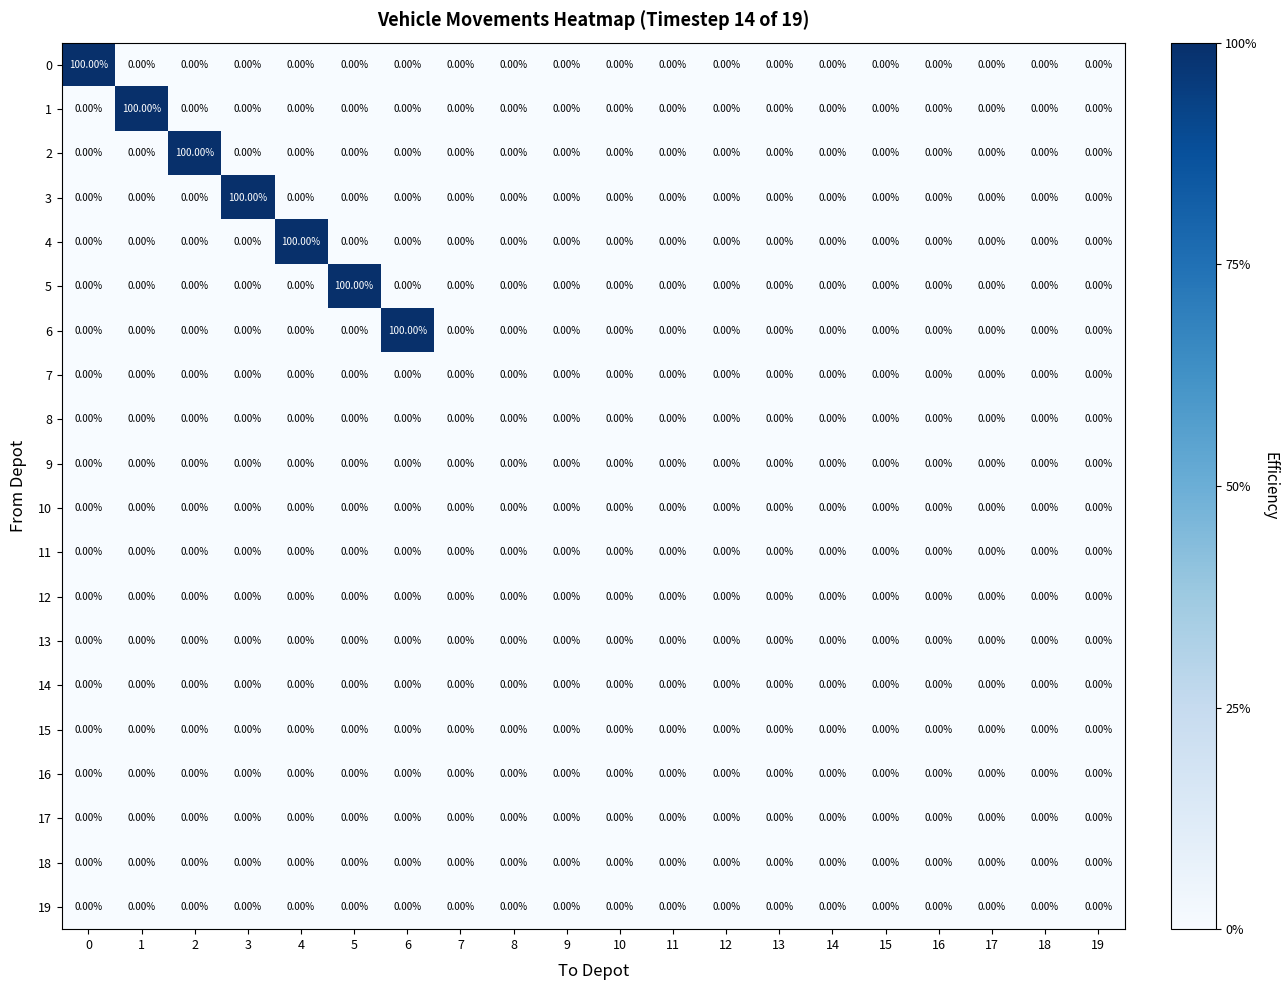

What is the spread (max minus min) of values at 4?

100